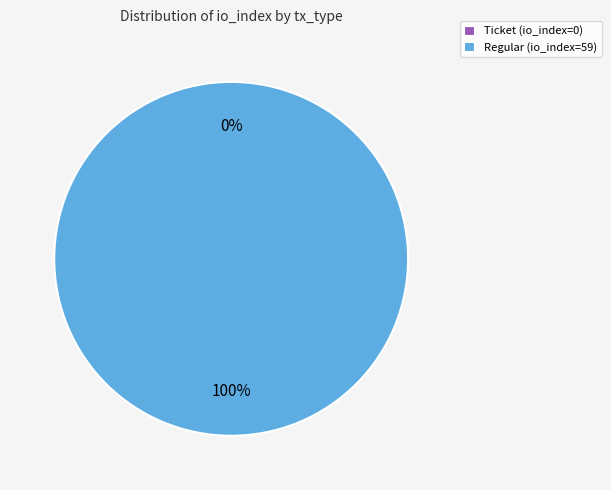

What is the majority slice?

Regular (io_index=59)